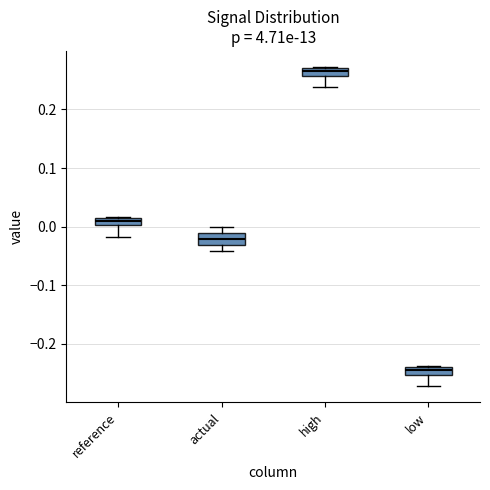

Where does the lower whisker of the box for low end on the y-axis? The values are not printed on the chart, so give them approximately, as read against the axis.

-0.27